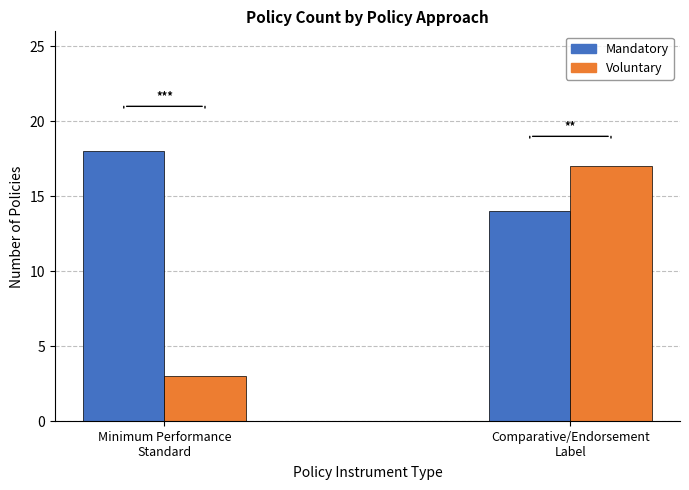

At Minimum Performance
Standard, list the series in order from largest to smallest.

Mandatory, Voluntary